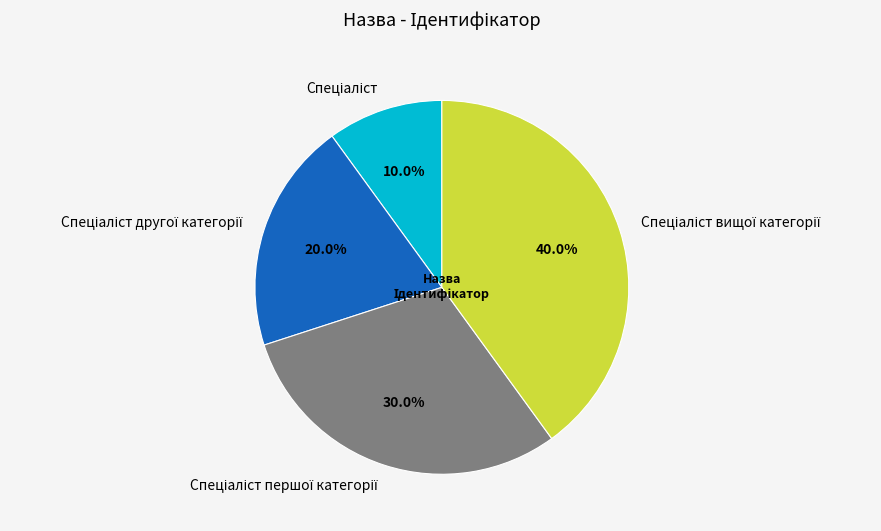

Is there any slice that represents more than half of the pie?

No